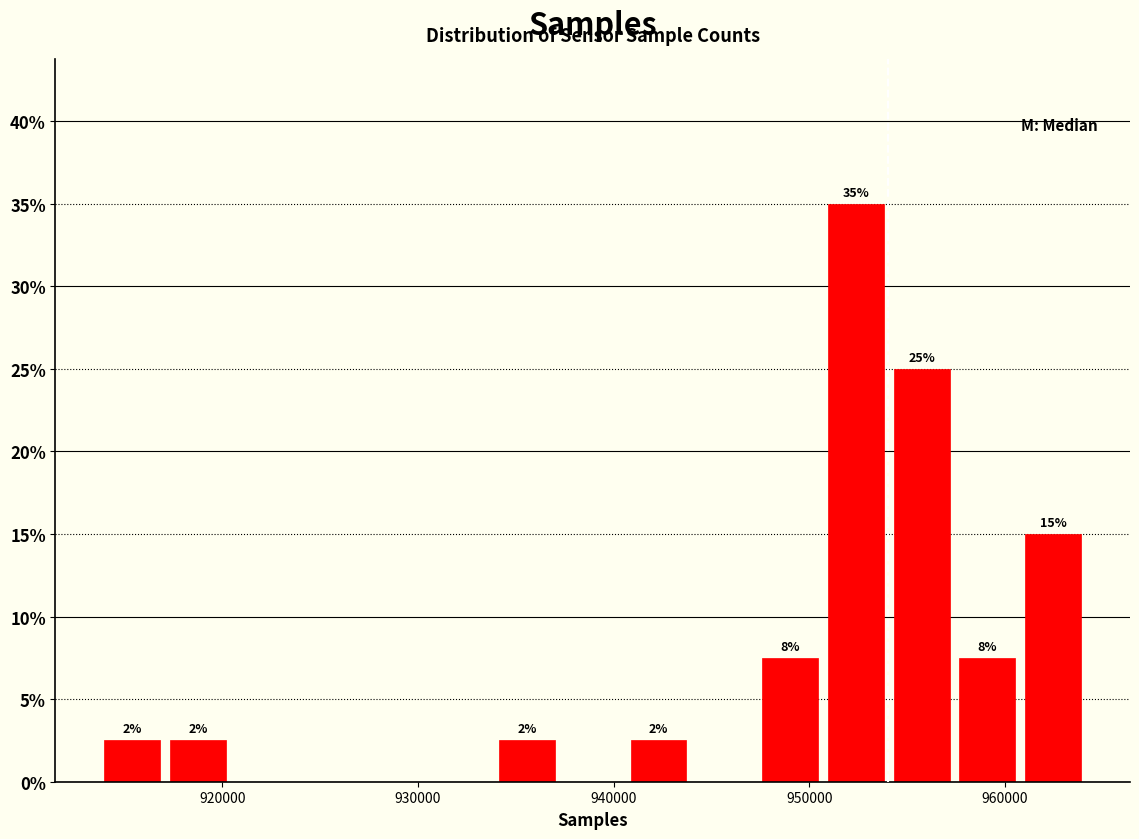

Read against the x-axis, roughly where is the centre of the tallest bar?

952000